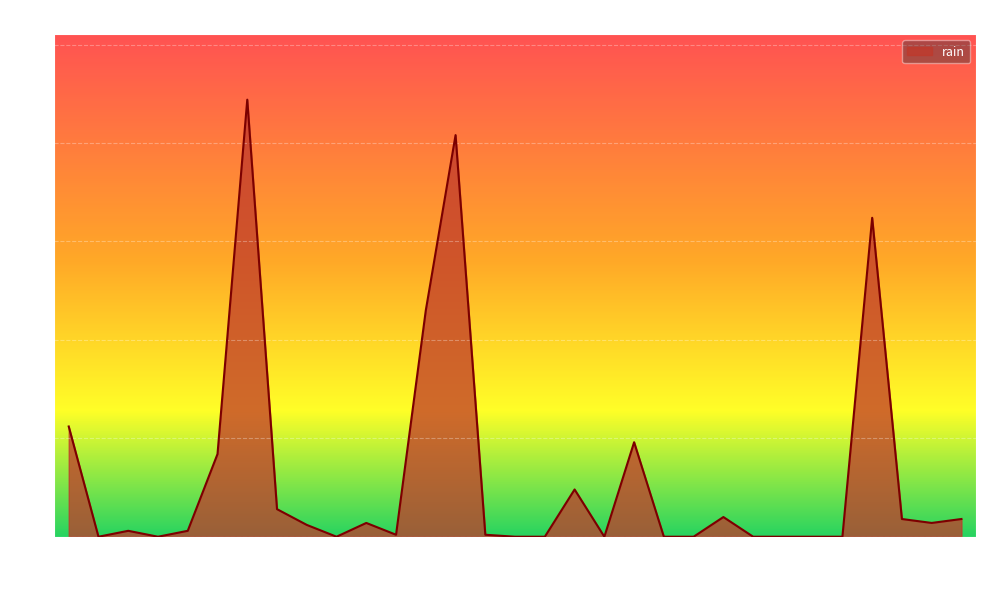

What is the difference between the maximum and minimum values?

44.4